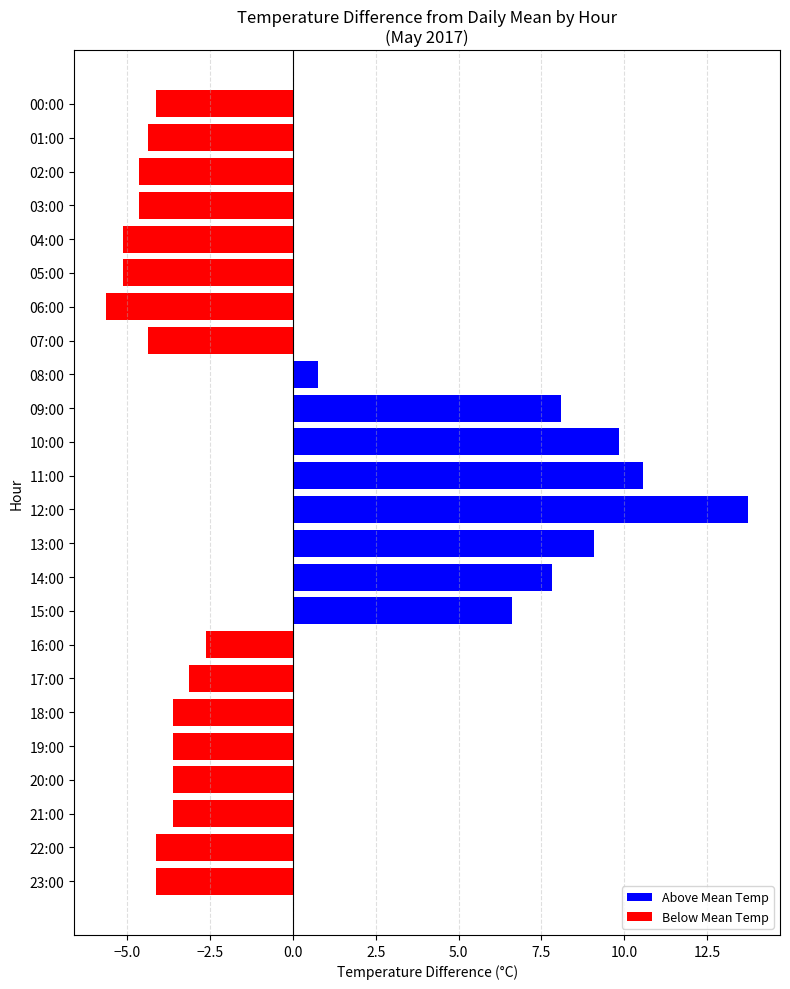

Is the value of Above Mean Temp at 20:00 greater than the value of Below Mean Temp at 23:00?

Yes